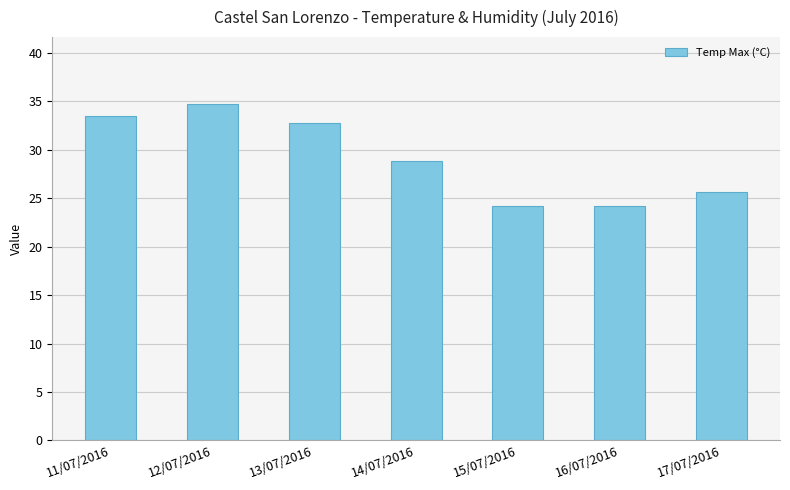

Where does the data first go above 28?

11/07/2016